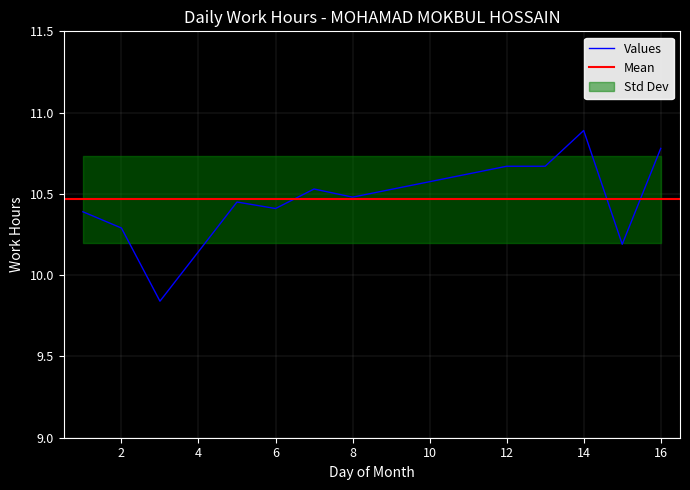

What is the maximum value shown in the chart?

10.9